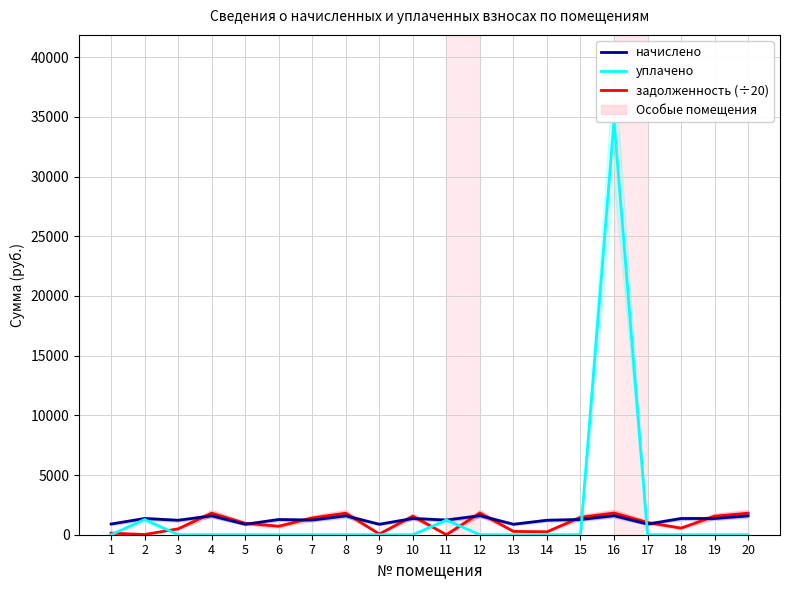

Reading left to right, list all the values displayed in this chart.

задолженность (÷20): 133.3	18.4	493.1	1805.8	954.3	711.7	1405.1	1805.8	59.4	1553.3	0.2	1819.5	278.0	244.3	1457.3	1819.5	1018.2	553.8	1553.3	1805.8
начислено: 895.2	1358.4	1209.6	1579.2	876.0	1272.0	1228.8	1579.2	876.0	1358.4	1228.8	1591.2	876.0	1212.0	1274.4	1591.2	890.4	1358.4	1358.4	1579.2
уплачено: 0.0	1273.0	0.0	0.0	0.0	0.0	0.0	0.0	0.0	0.2	1226.0	0.0	0.0	0.0	0.0	34666.9	0.0	2.6	0.0	0.0